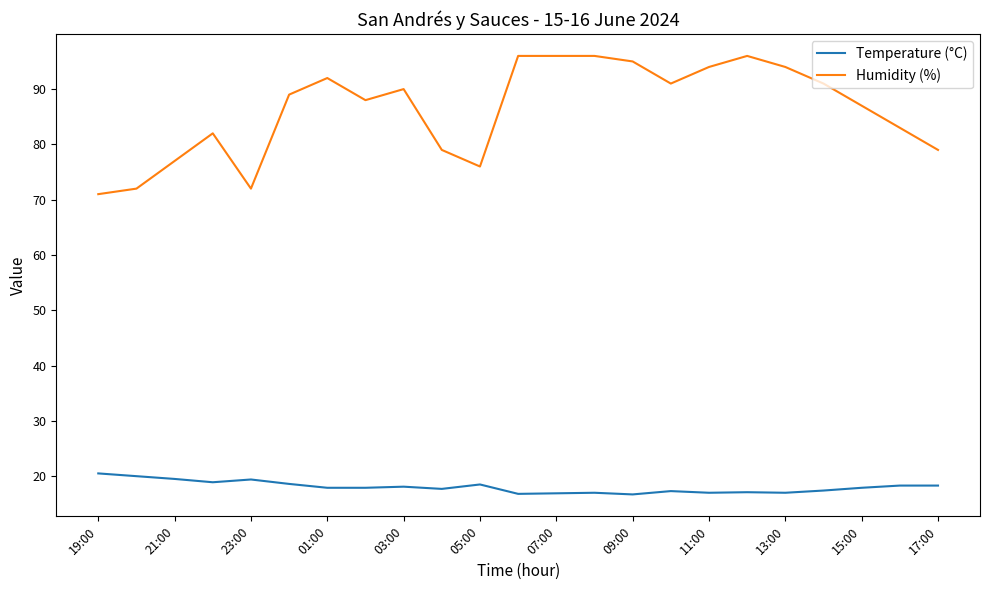

What is the sum of all Temperature (°C) values?

414.7